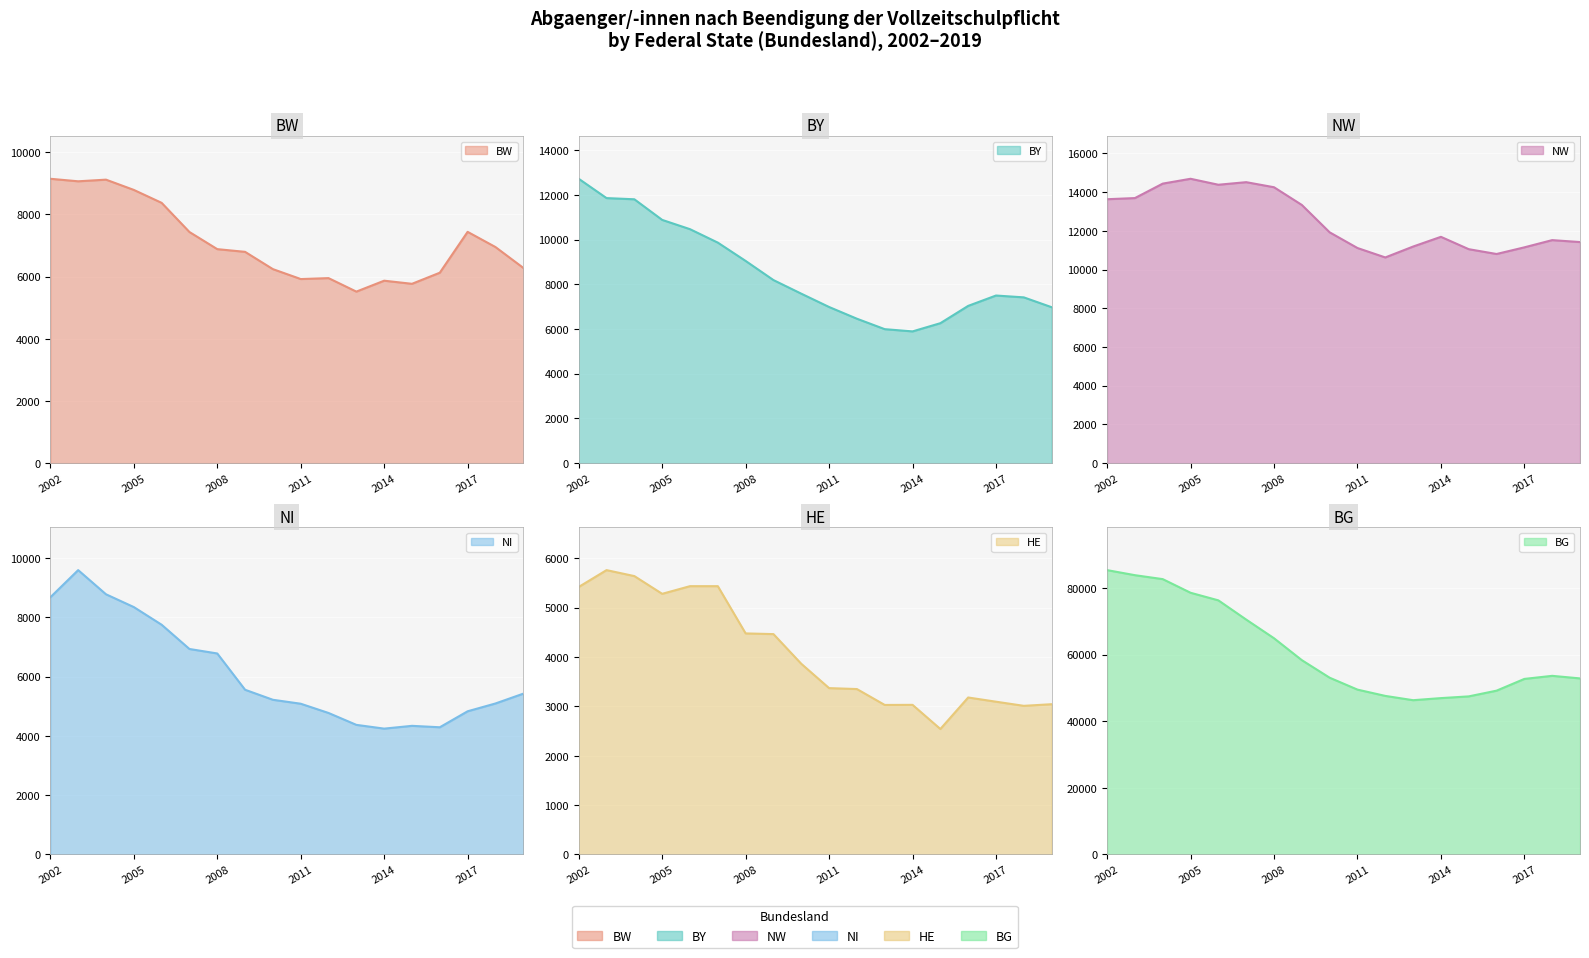

Which category has the highest value across all series?

2002